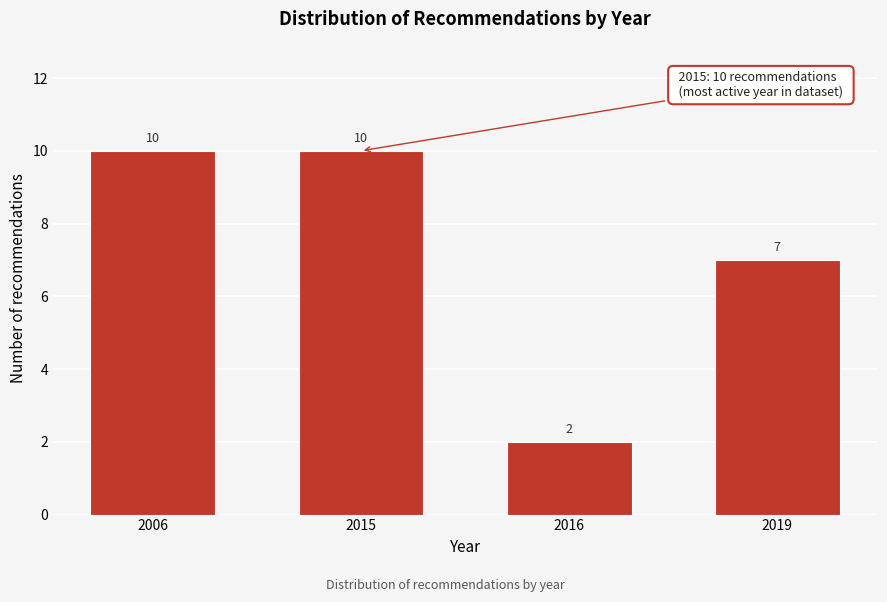

Reading left to right, list all the values displayed in this chart.

2006=10	2015=10	2016=2	2019=7